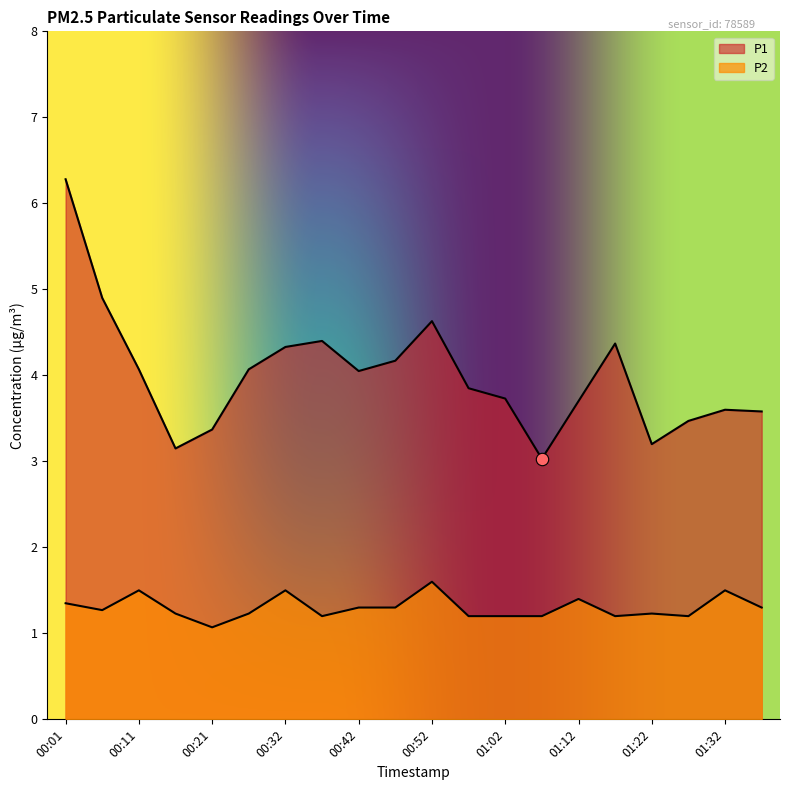

At which category is the sum across all series the highest?

00:01